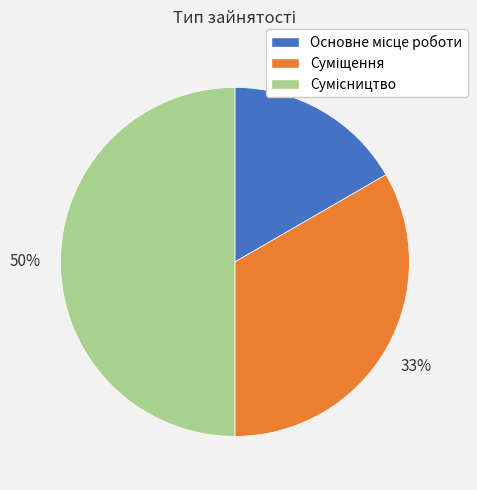

To the nearest percent, what is the average slice percentage?

33%